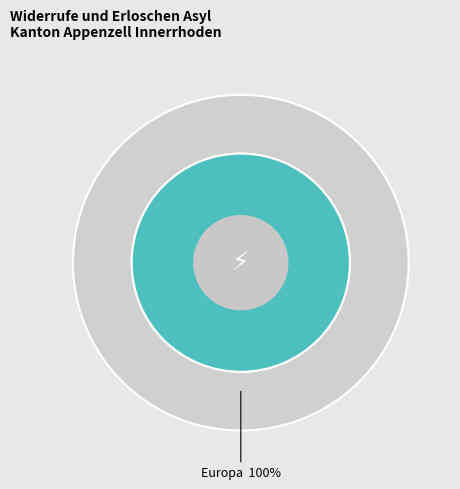

Which has a higher value, Ozeanien or Europa?

Europa